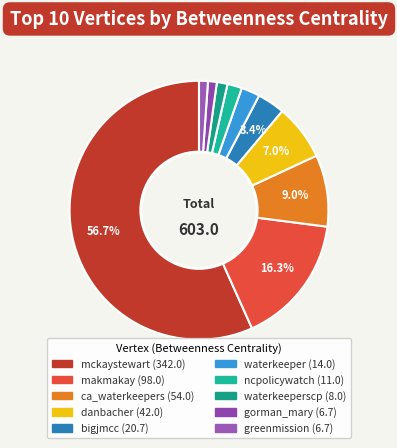

How many segments does this pie chart have?

10